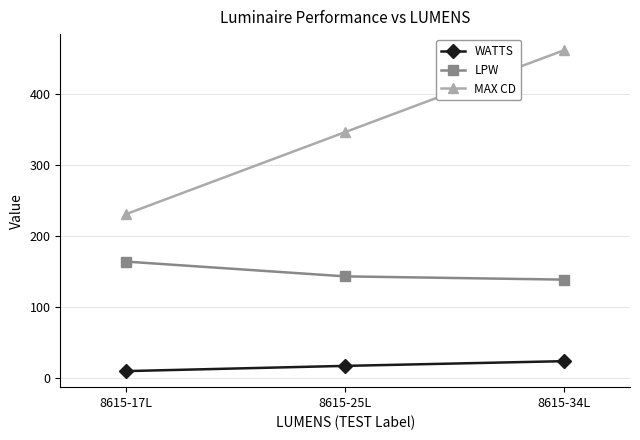

What is the sum of the WATTS values at 8615-34L and 8615-17L?

34.5